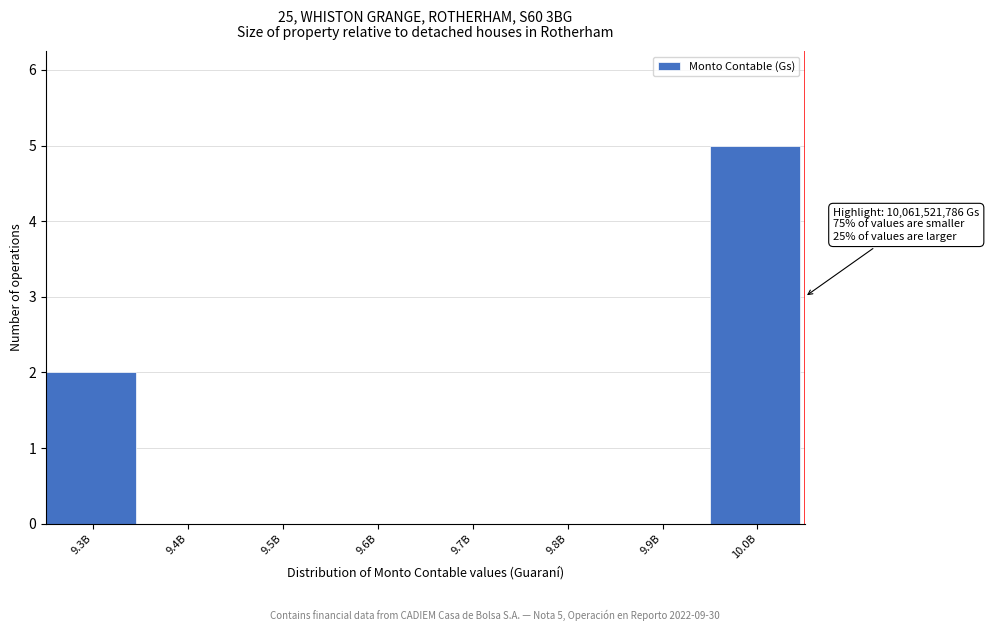

Reading left to right, list all the values displayed in this chart.

9.3B=2	9.4B=0	9.5B=0	9.6B=0	9.7B=0	9.8B=0	9.9B=0	10.0B=5